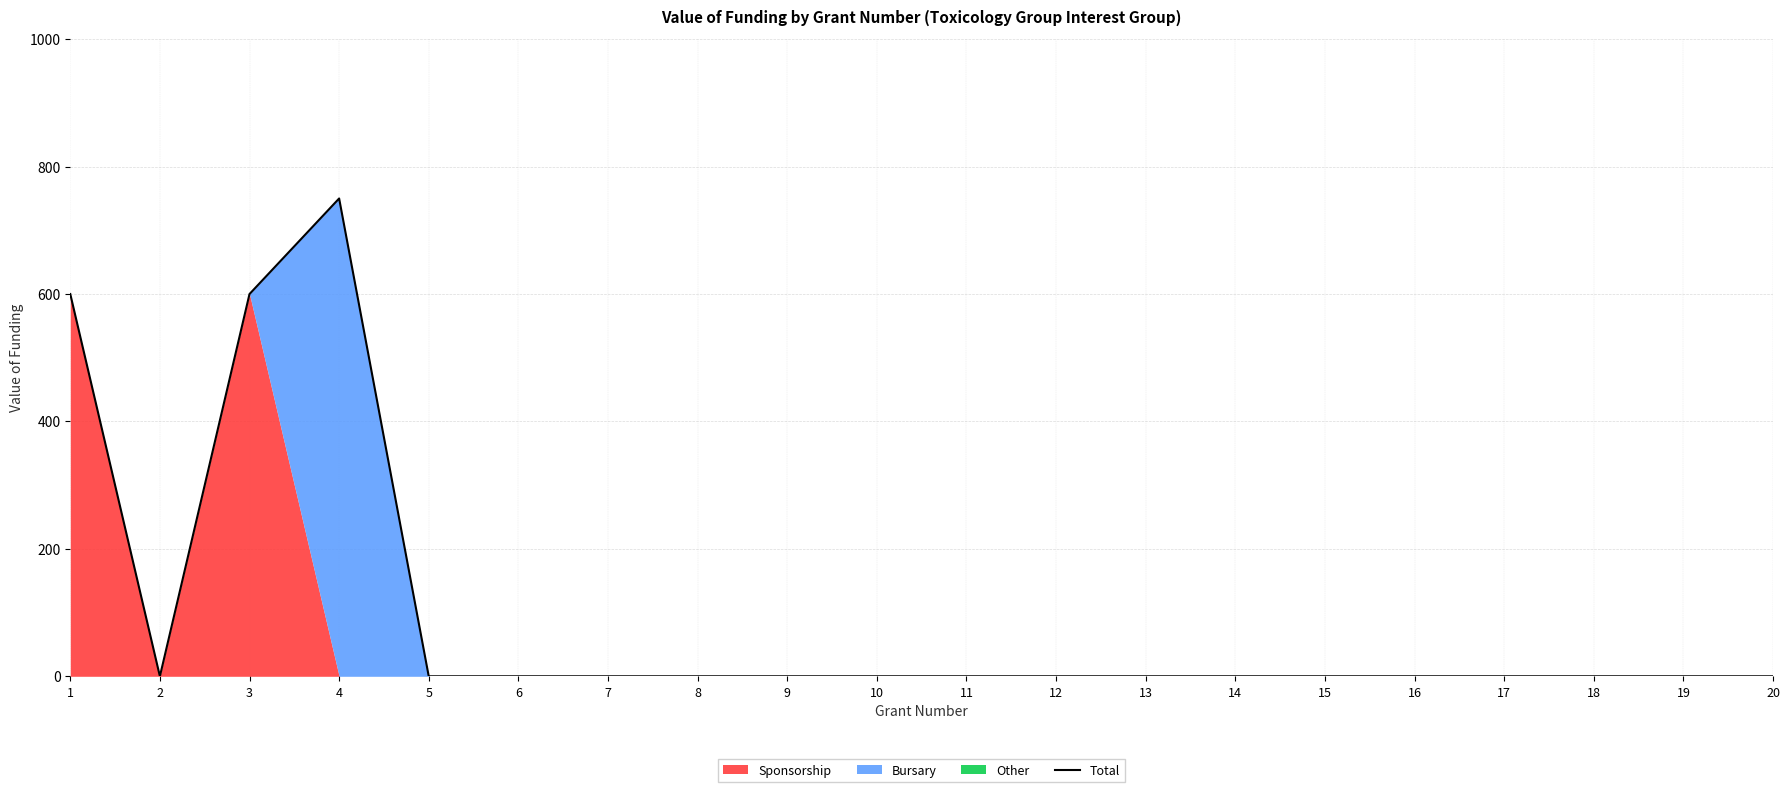

What is the maximum value shown in the chart?

750